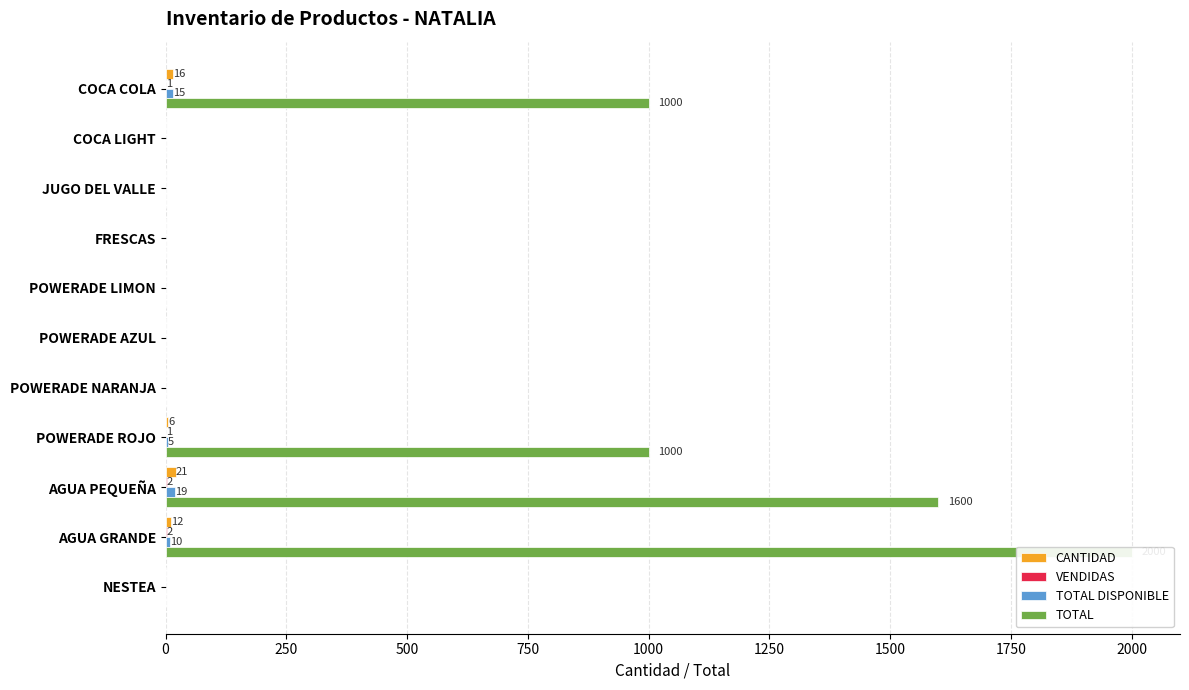

How many distinct data groups are displayed?

4